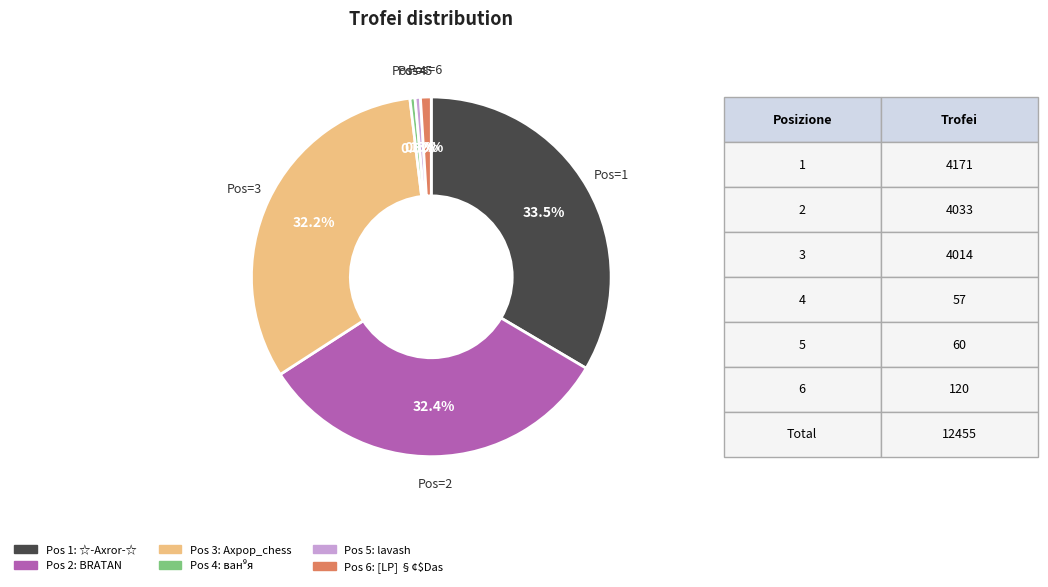

Does any single category account for the majority?

No